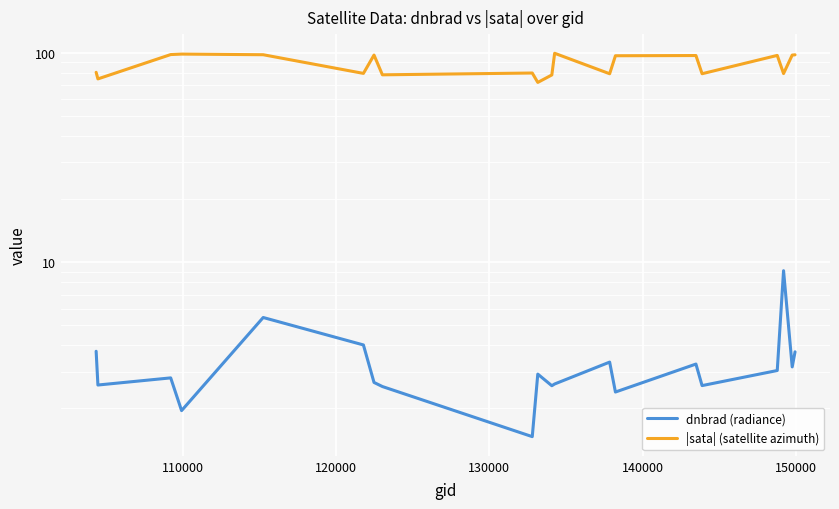

True or false: |sata| (satellite azimuth) and dnbrad (radiance) cross at least once.

False